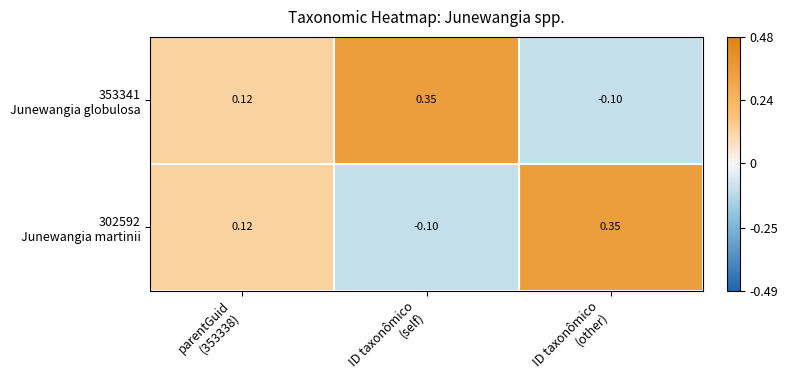

How many distinct data groups are displayed?

2